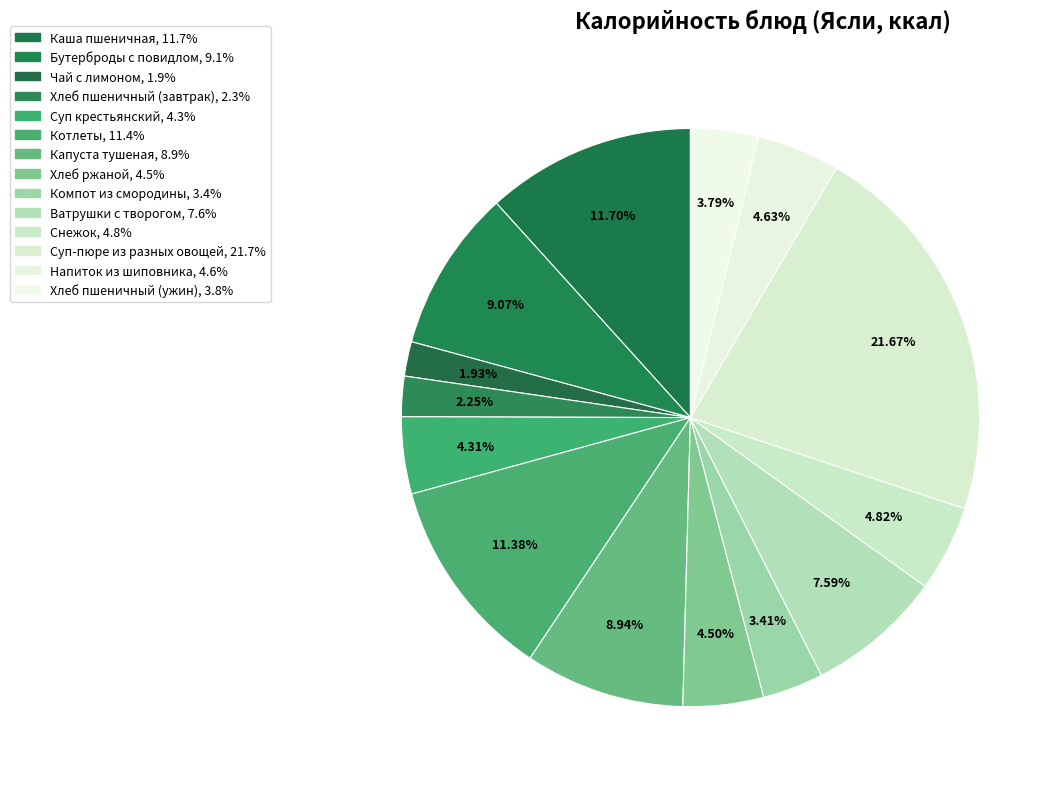

Which has a higher value, Чай с лимоном or Суп-пюре из разных овощей?

Суп-пюре из разных овощей